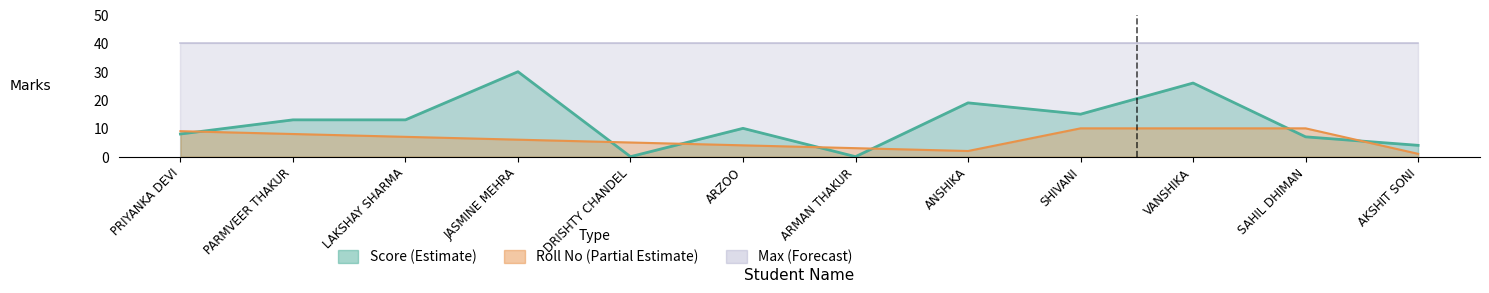

How many times do Score and Roll No cross each other?

7